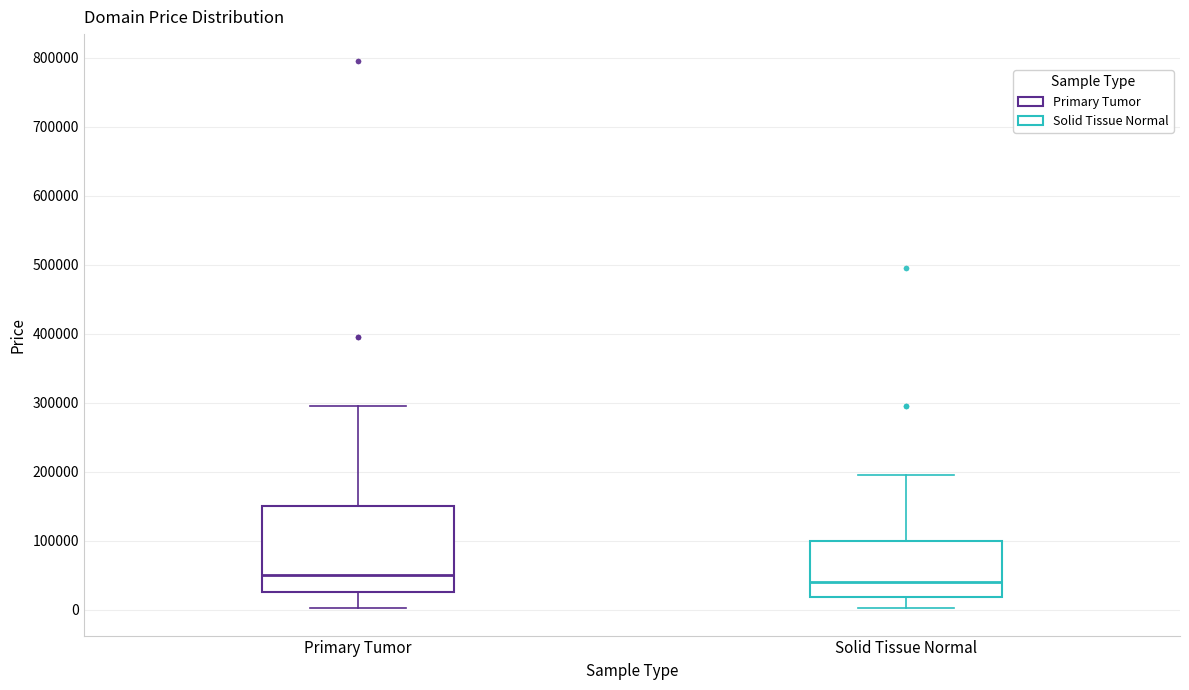

Where is the upper edge of the box for Primary Tumor on the y-axis? The values are not printed on the chart, so give them approximately, as read against the axis.

150000